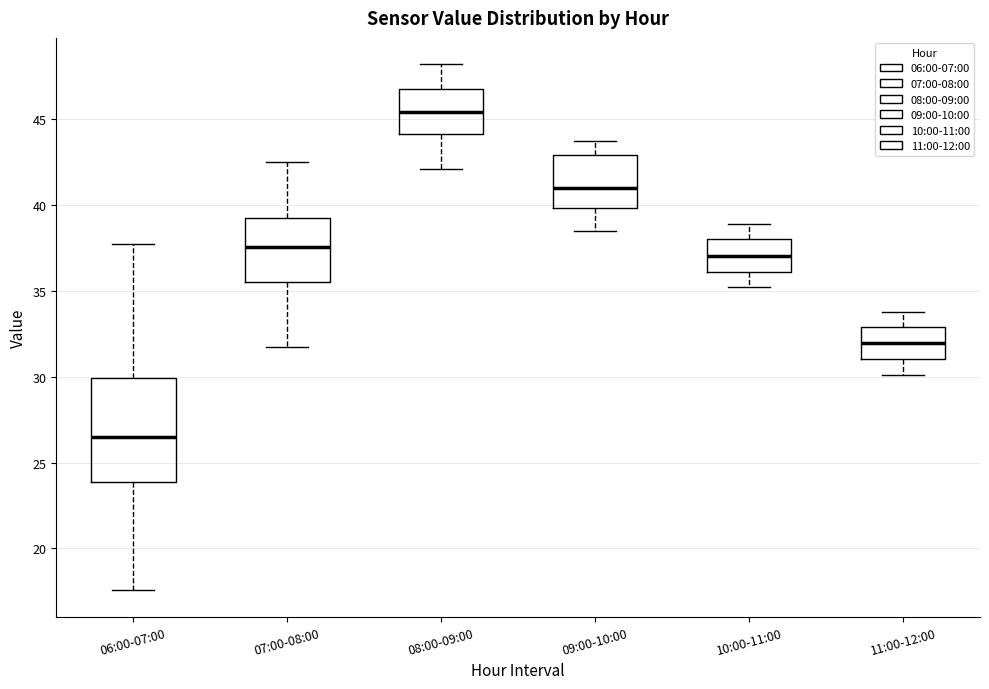

Reading left to right, read every box against the y-axis: the position of its median line, the range the box covers, and the ends of its whiskers. The values are not printed on the chart, so give them approximately, as read against the axis.

06:00-07:00: median 26.5, box 24.0 to 30.0, whiskers 17.5 to 37.5
07:00-08:00: median 37.5, box 35.5 to 39.0, whiskers 32.0 to 42.5
08:00-09:00: median 45.5, box 44.0 to 47.0, whiskers 42.0 to 48.0
09:00-10:00: median 41.0, box 40.0 to 43.0, whiskers 38.5 to 44.0
10:00-11:00: median 37.0, box 36.0 to 38.0, whiskers 35.0 to 39.0
11:00-12:00: median 32.0, box 31.0 to 33.0, whiskers 30.0 to 34.0